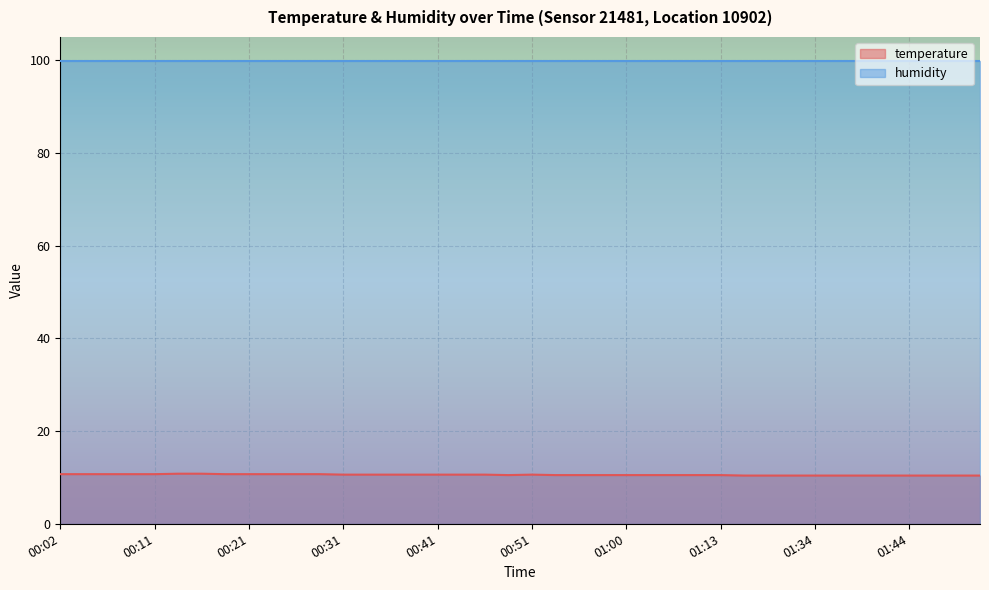

Which series has the largest total across all categories?

humidity